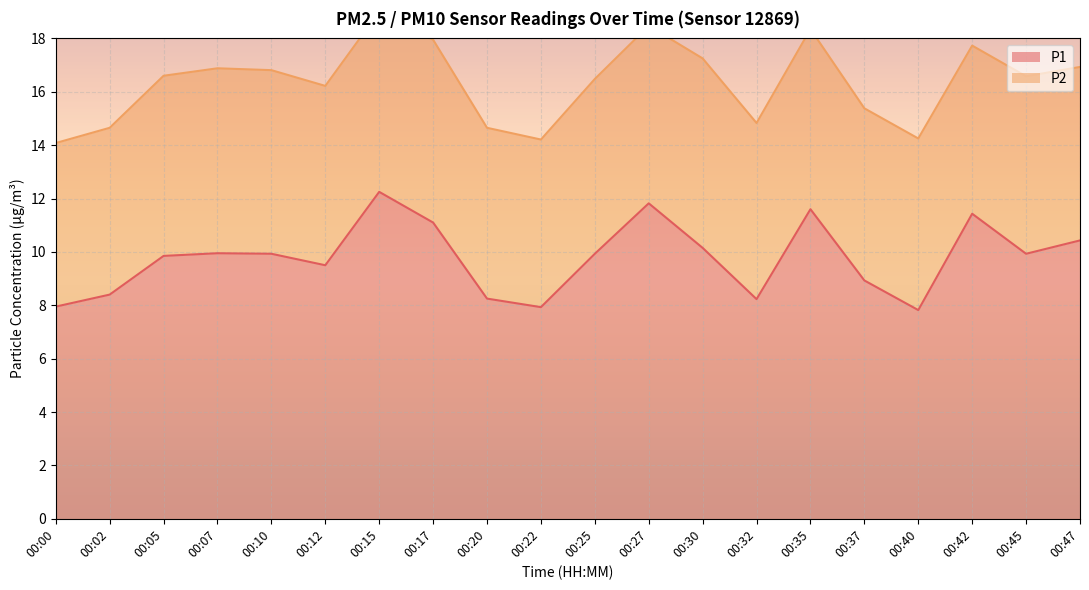

How many data points are less than 9?

7